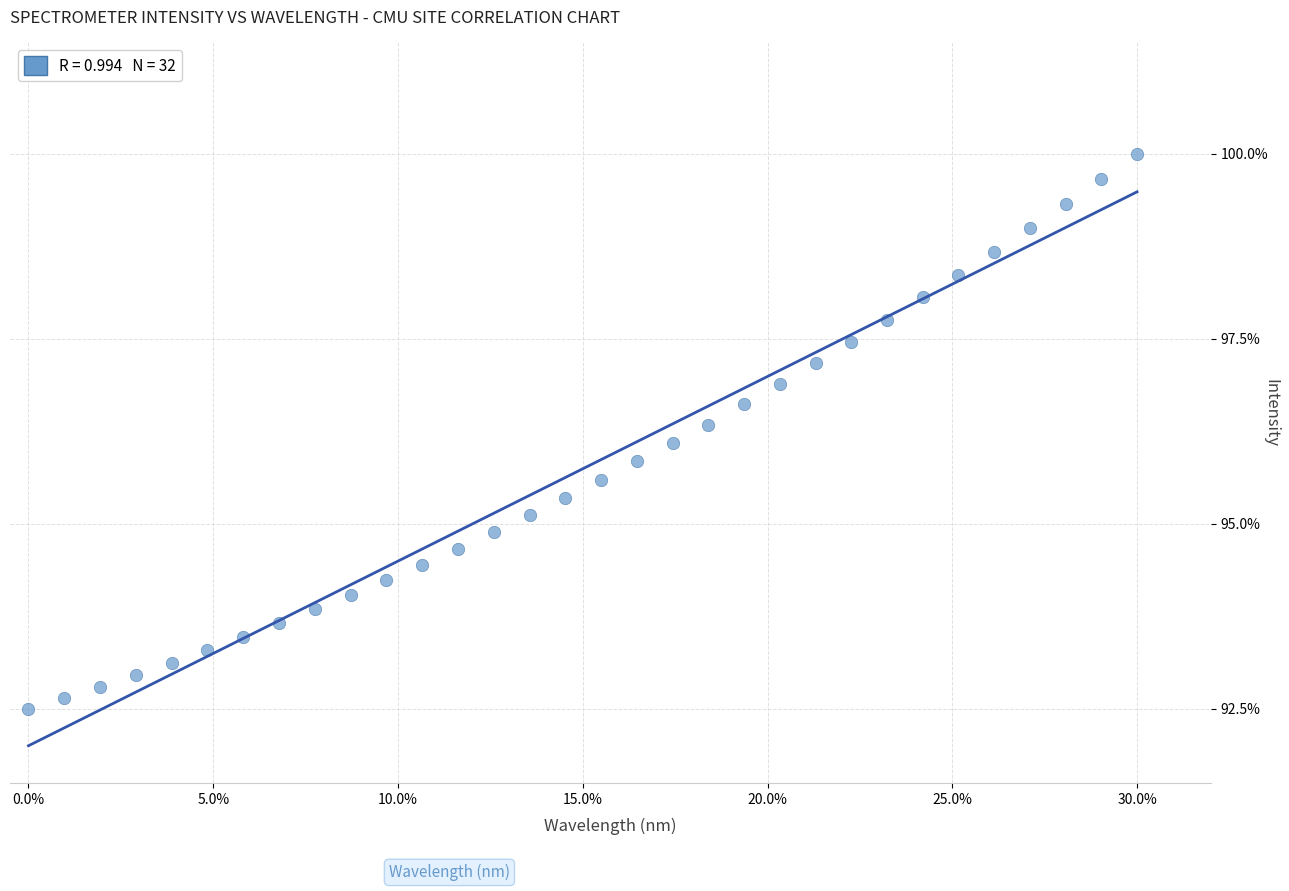

What is the range of X values (max minus min)?

30.0